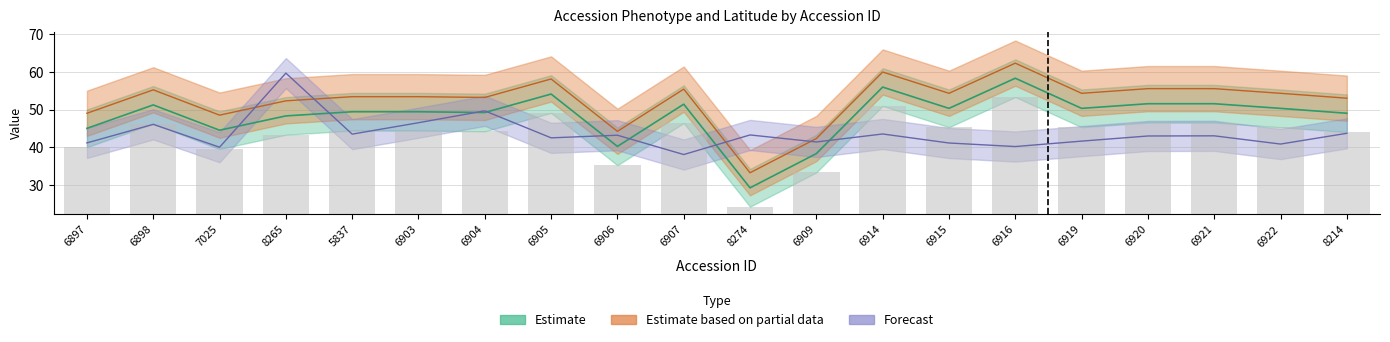

Is the value of accession_latitude at 6920 greater than the value of phenotype_value at 6897?

Yes